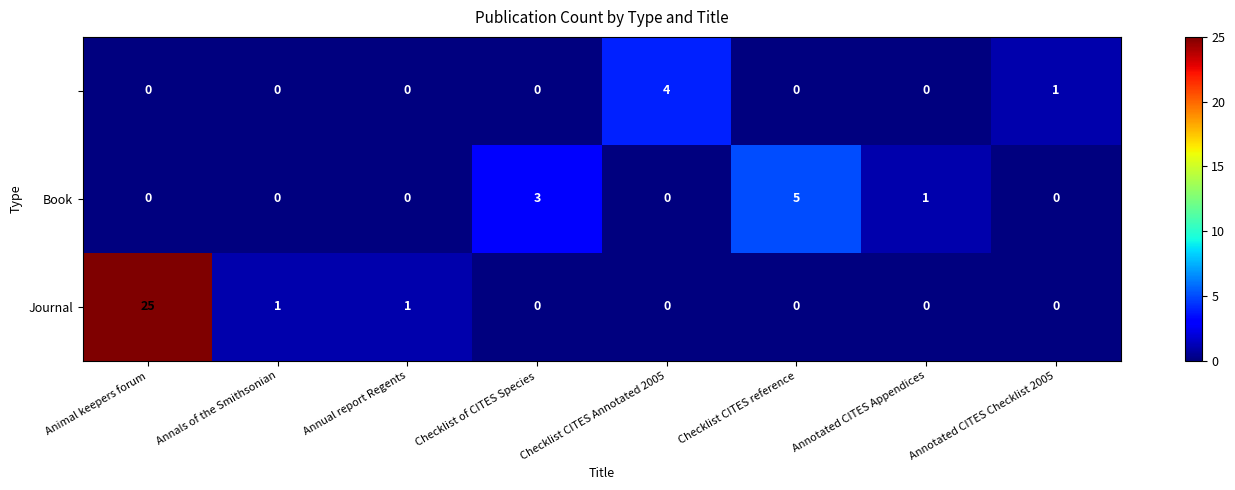

What is the spread (max minus min) of values at Checklist of CITES Species?

3